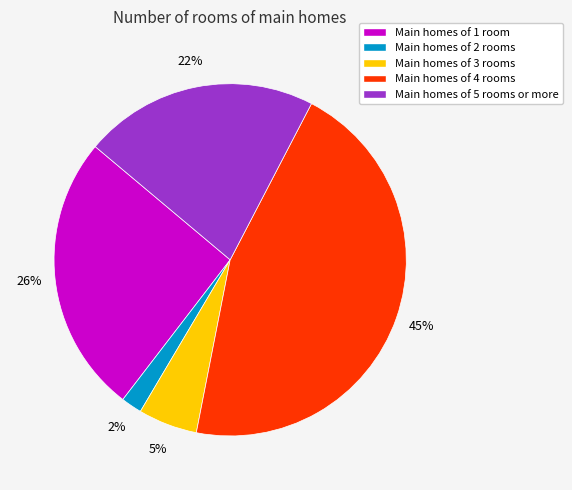

Does any single category account for the majority?

No